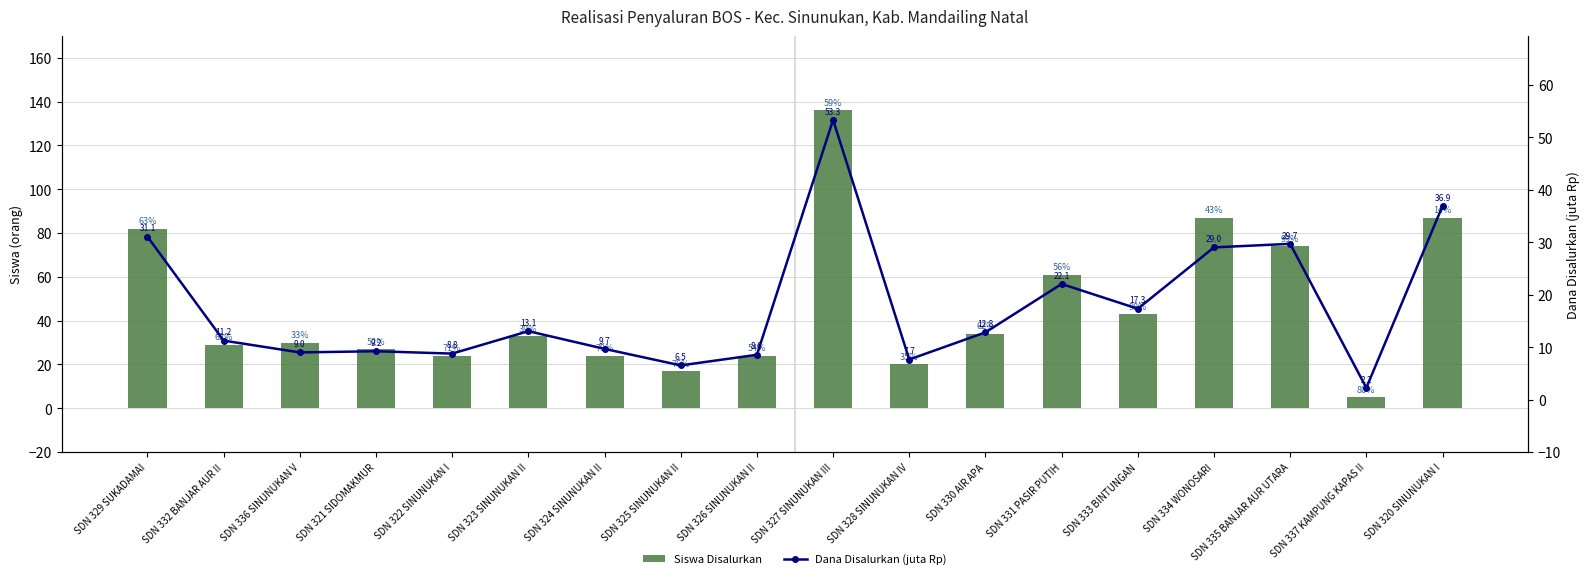

List the labels in order of Dana Disalurkan (juta Rp) value, largest first.

SDN 327 SINUNUKAN III, SDN 320 SINUNUKAN I, SDN 329 SUKADAMAI, SDN 335 BANJAR AUR UTARA, SDN 334 WONOSARI, SDN 331 PASIR PUTIH, SDN 333 BINTUNGAN, SDN 323 SINUNUKAN II, SDN 330 AIR APA, SDN 332 BANJAR AUR II, SDN 324 SINUNUKAN II, SDN 321 SIDOMAKMUR, SDN 336 SINUNUKAN V, SDN 322 SINUNUKAN I, SDN 326 SINUNUKAN II, SDN 328 SINUNUKAN IV, SDN 325 SINUNUKAN II, SDN 337 KAMPUNG KAPAS II